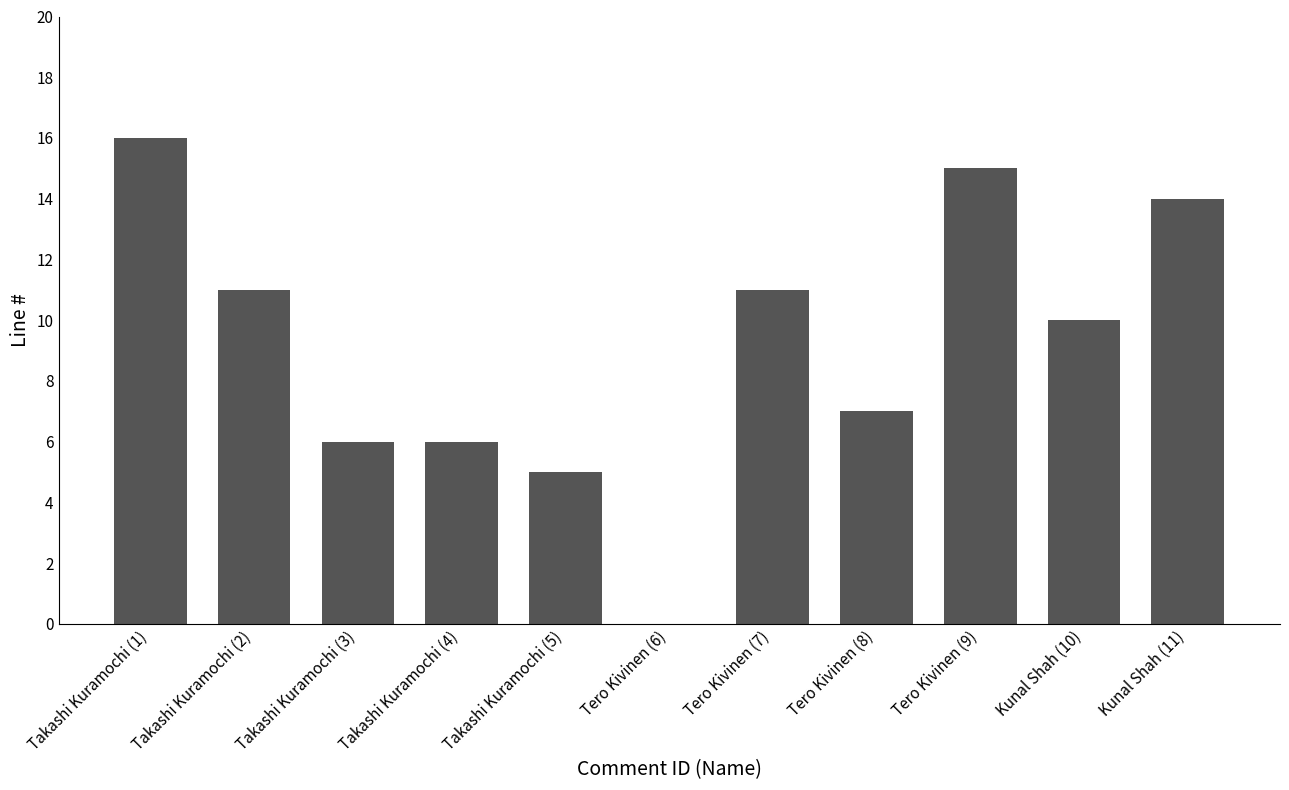

Between Takashi Kuramochi (4) and Tero Kivinen (8), which is larger?

Tero Kivinen (8)